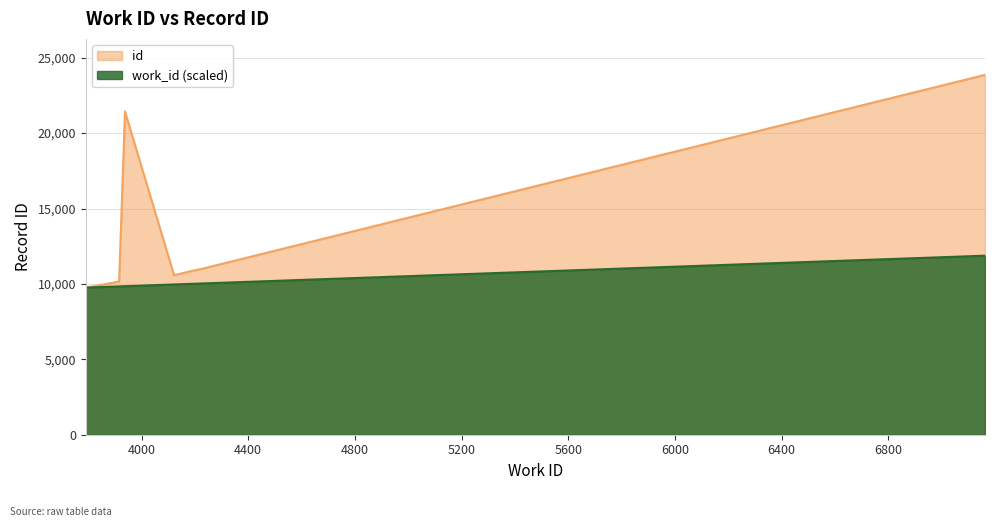

What is the approximate value at 4141?

9963.7